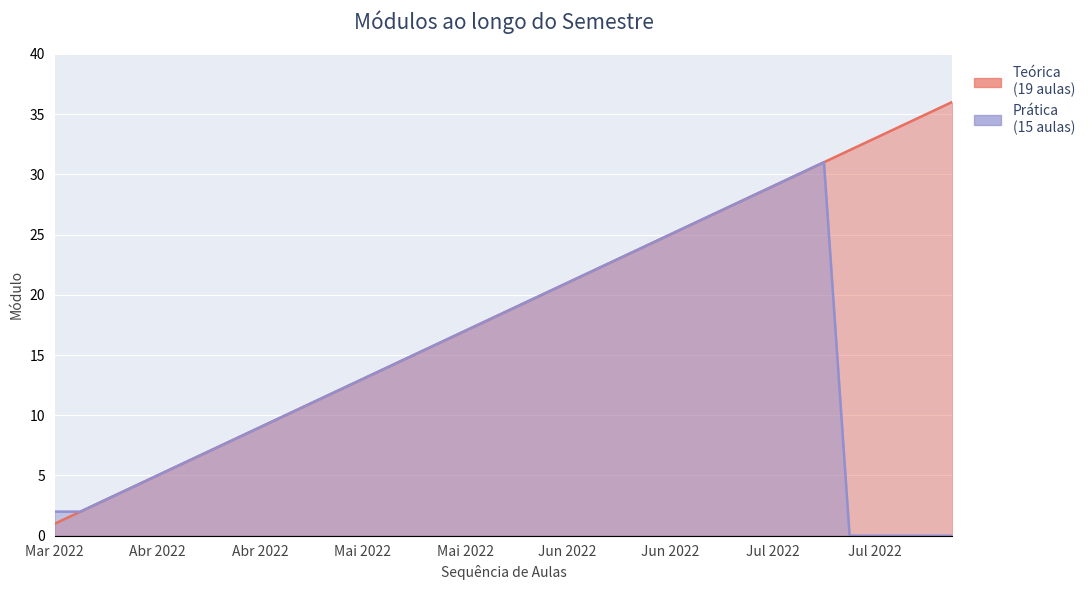

What is the value of the Prática point at the 2nd from the left?

4